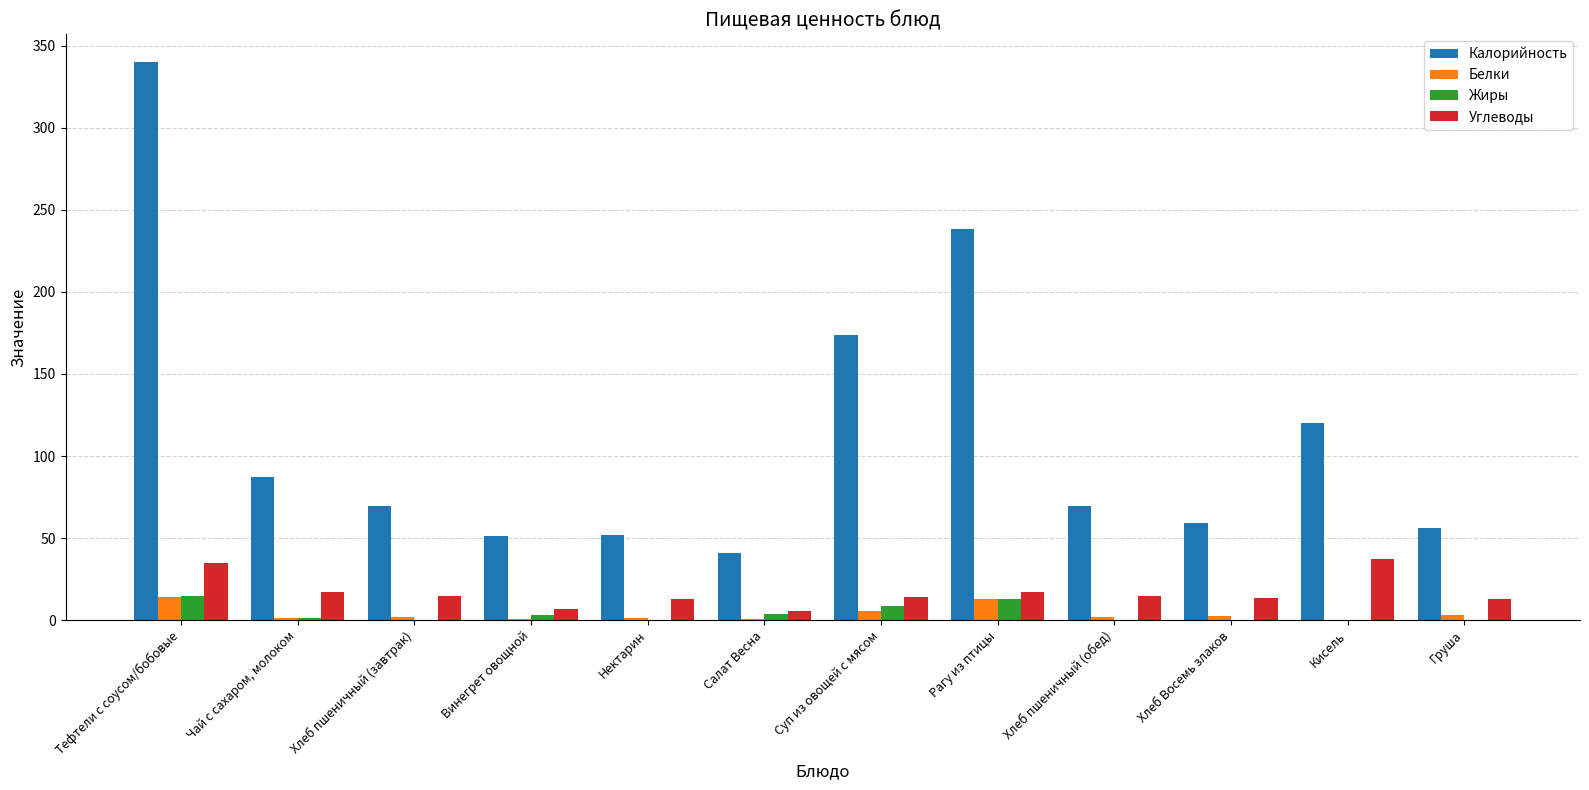

What is the average value of the Углеводы series?

16.8